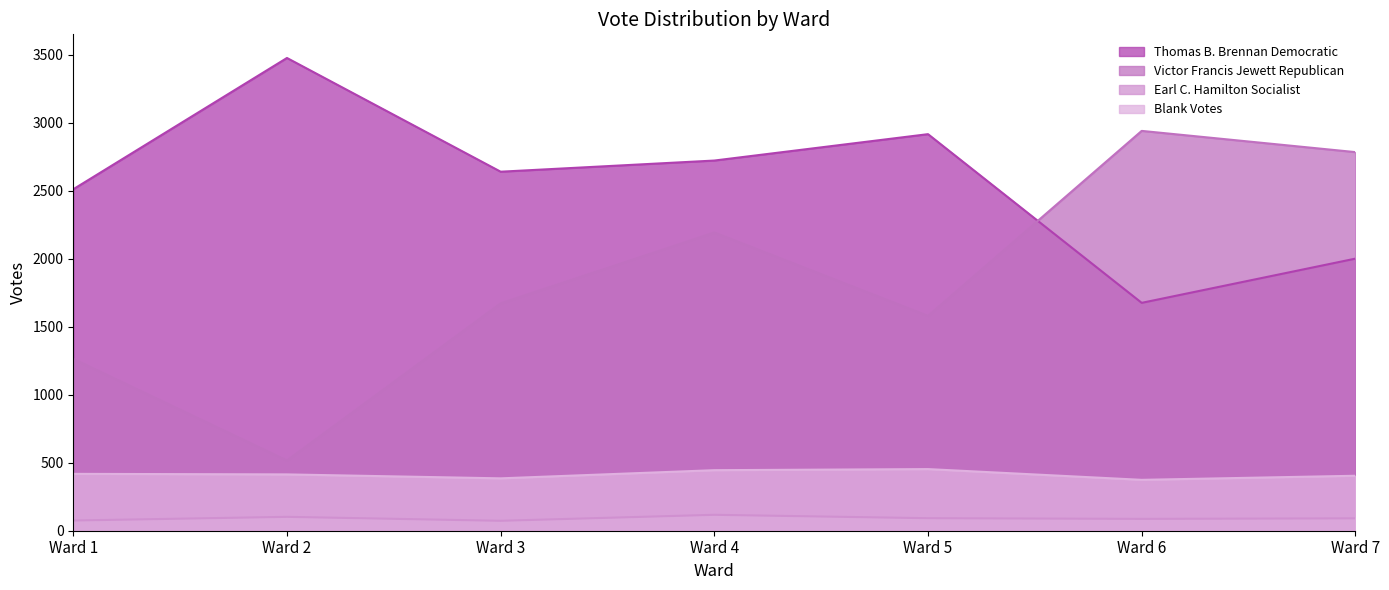

True or false: Blank Votes and Thomas B. Brennan Democratic cross at least once.

False